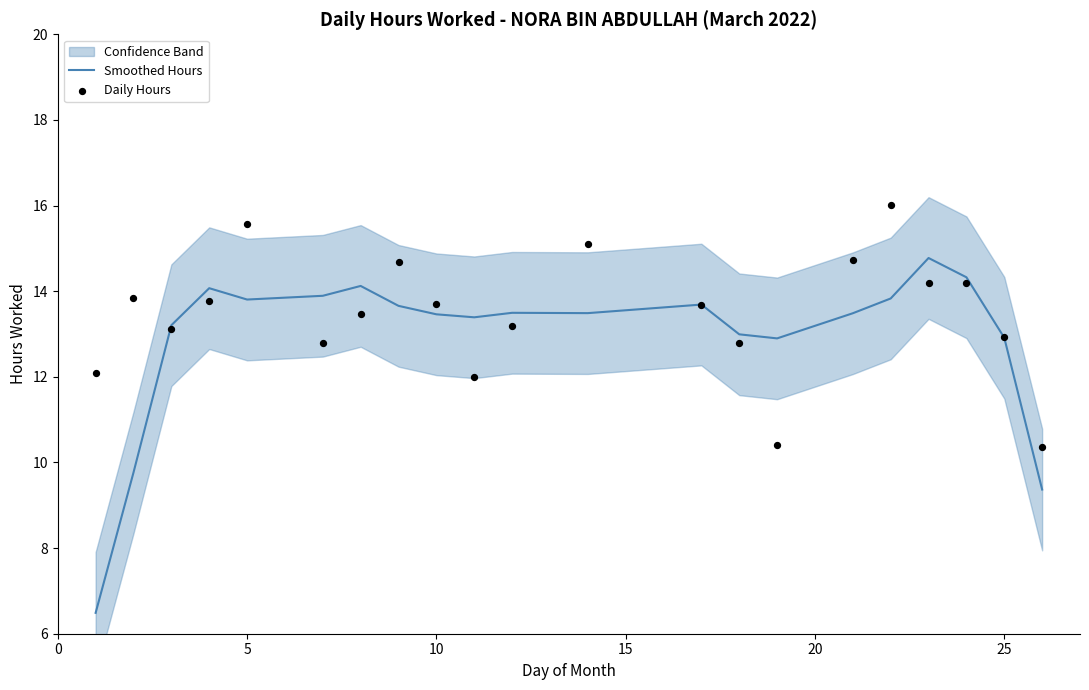

At how many categories does at least one series exceed 11?

20